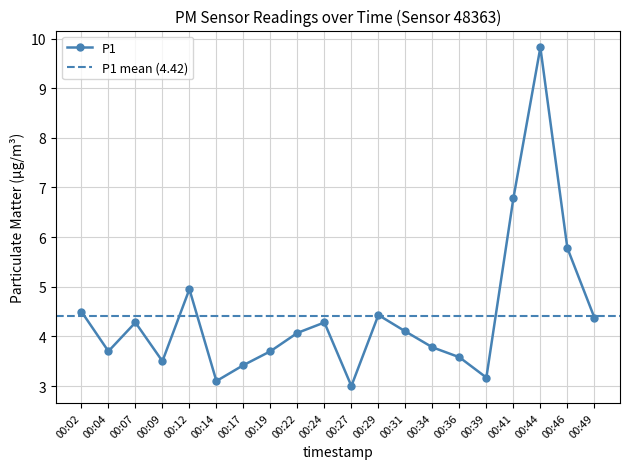

What is the value of the 18th point from the left?

9.8